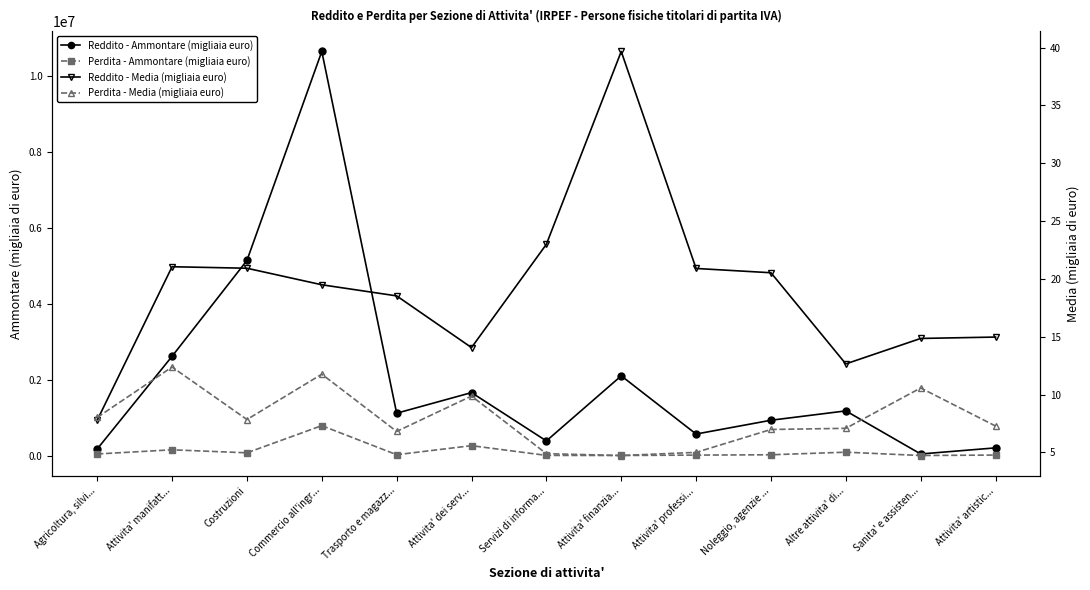

What is the label of the 1st point from the right?

Attivita' artistic...